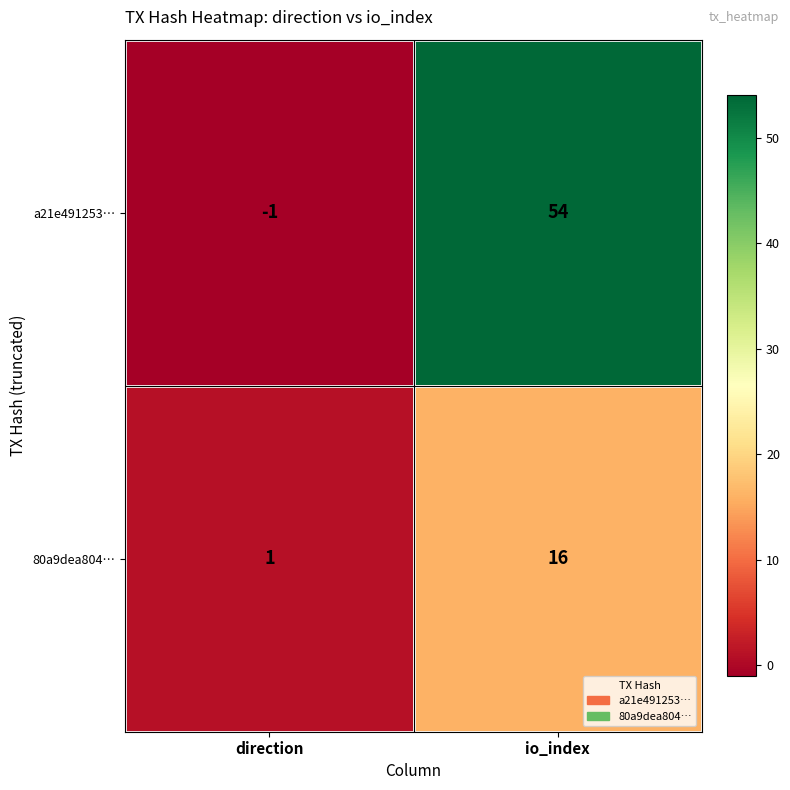

What is the sum of the 80a9dea804… values at io_index and direction?

17